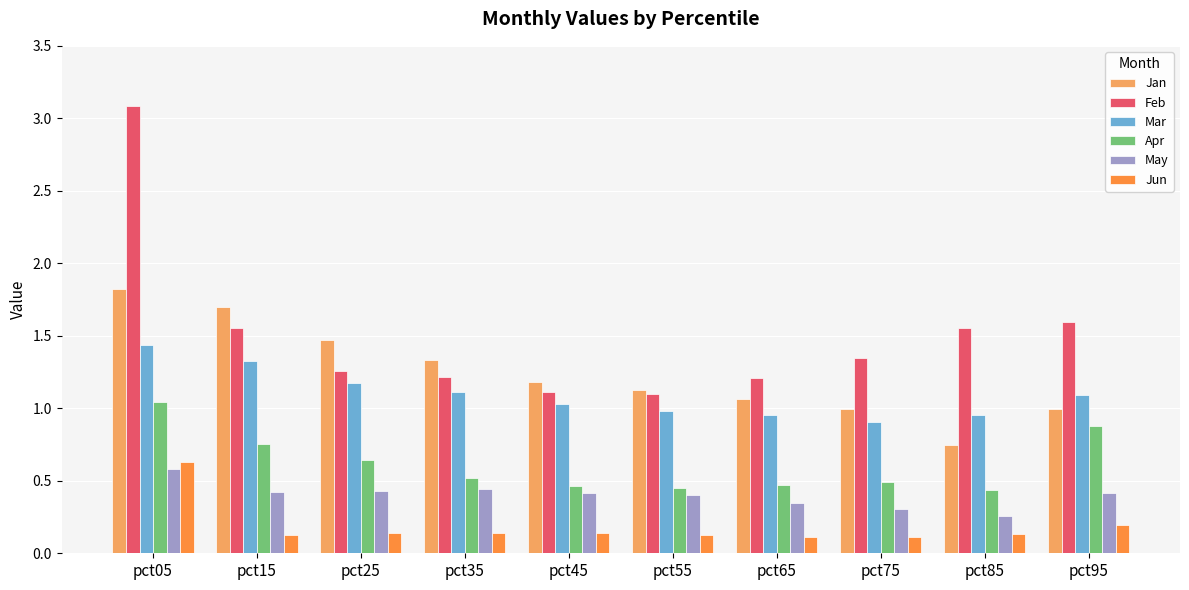

The value of Feb at pct45 is 0.5. True or false?

False